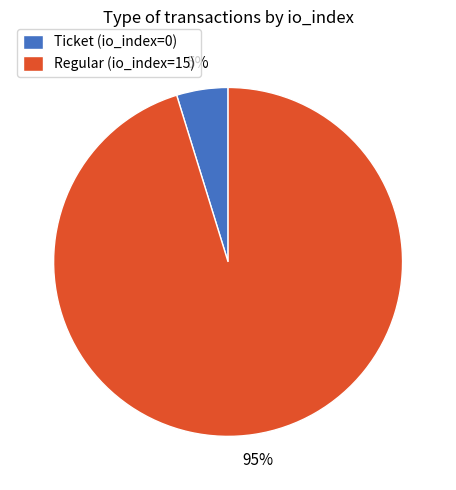

Rank the categories by value from highest to lowest.

Regular (io_index=15), Ticket (io_index=0)